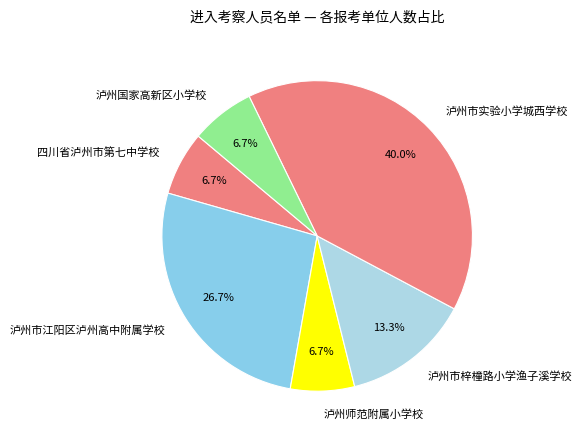

How much of the chart is everything except 四川省泸州市第七中学校?

93.3%